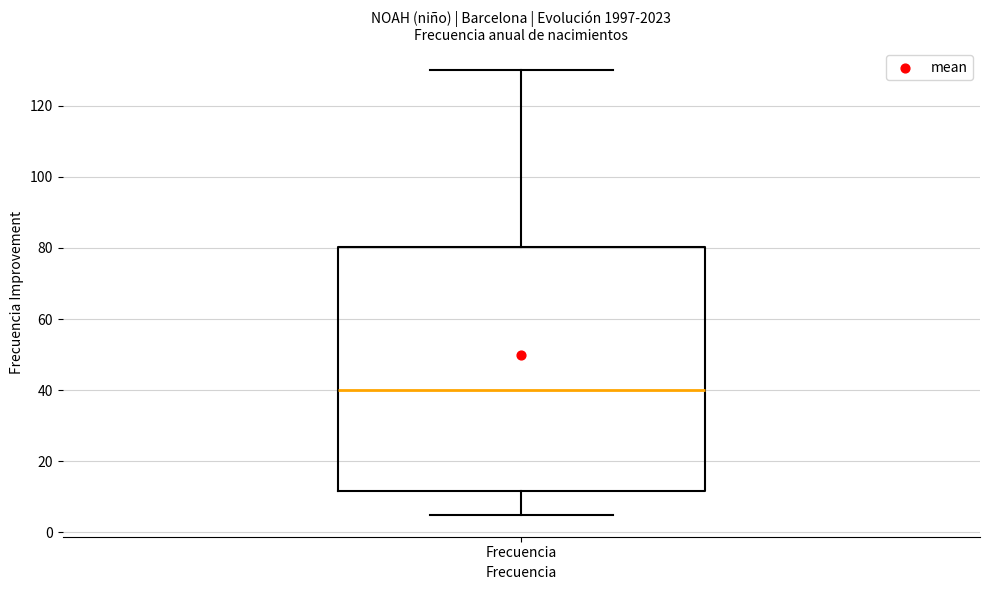

Read this box plot against the y-axis: the position of the median line, the range covered by the box, and the ends of both whiskers. The values are not printed on the chart, so give them approximately, as read against the axis.

median 40, box 12 to 80, whiskers 6 to 130